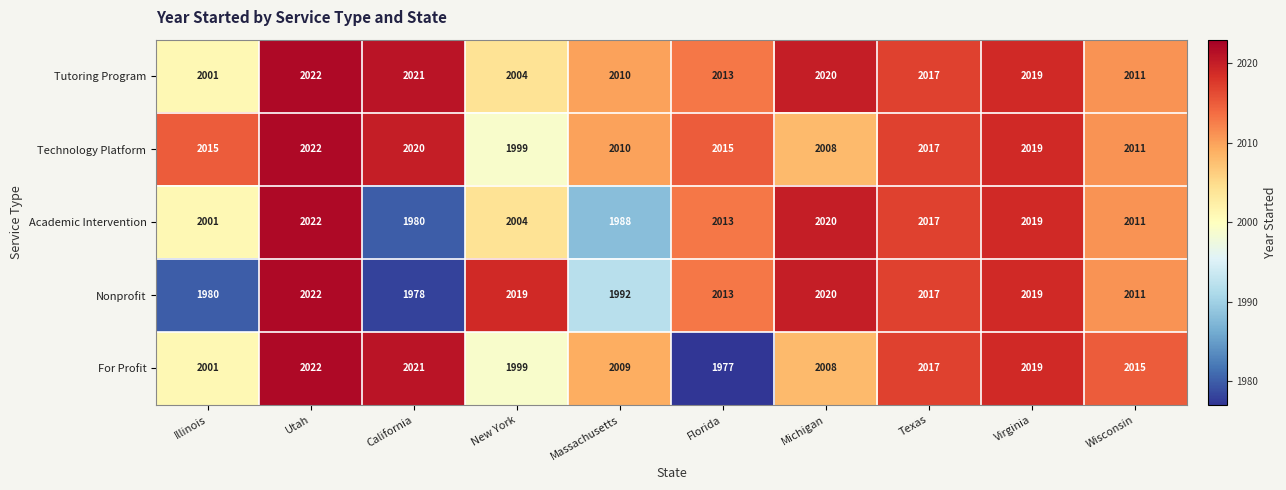

What is the difference between the maximum and minimum values in the For Profit series?

45